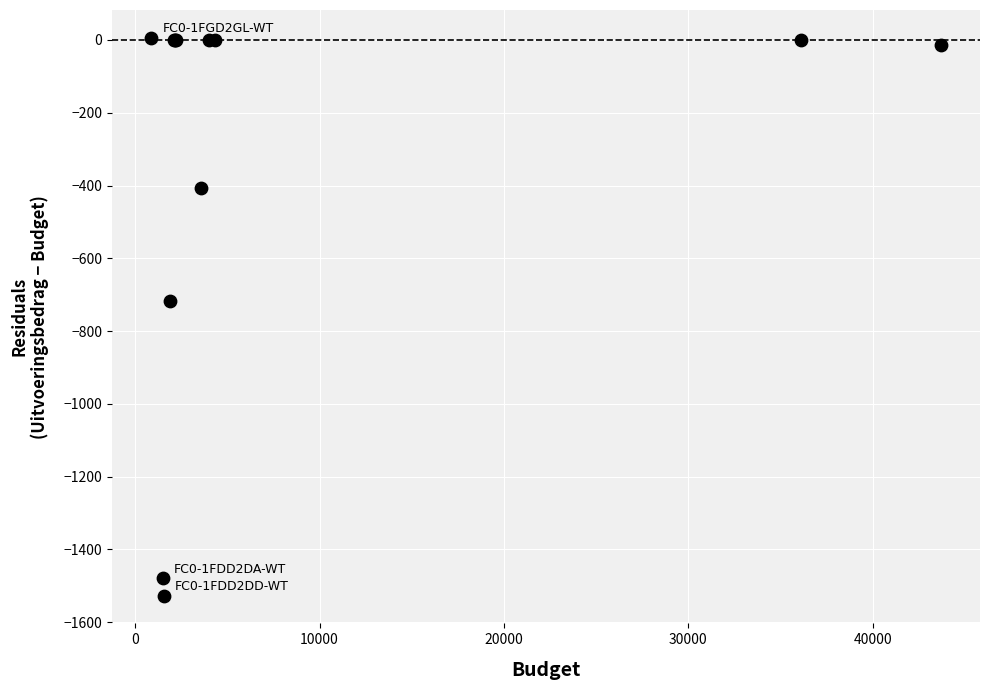

What Y value in the scatter plot is closest to -760?

-716.5